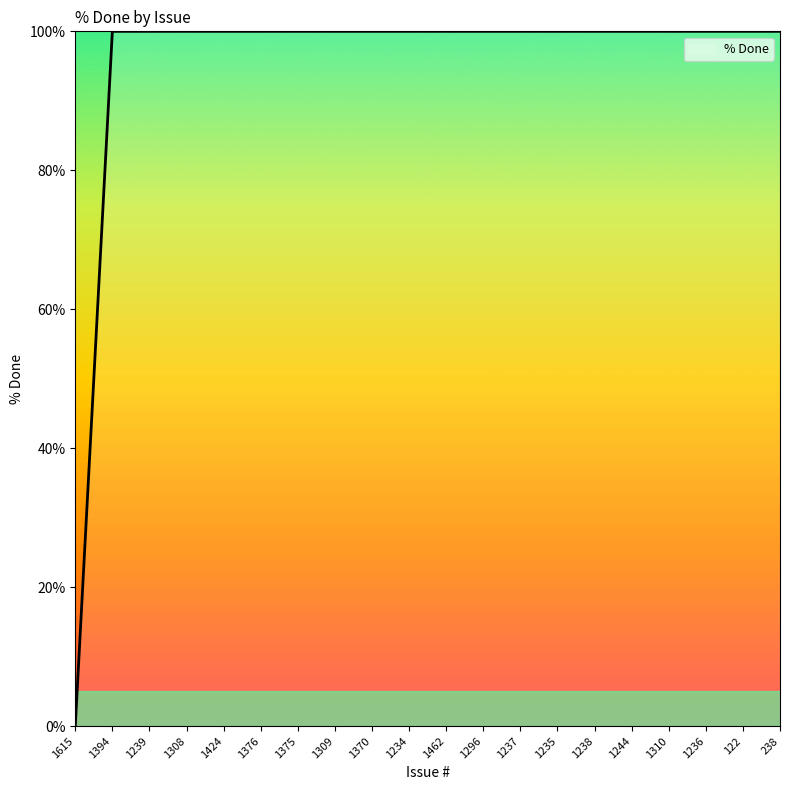

The chart shows a value of 30 at 1296. True or false?

False